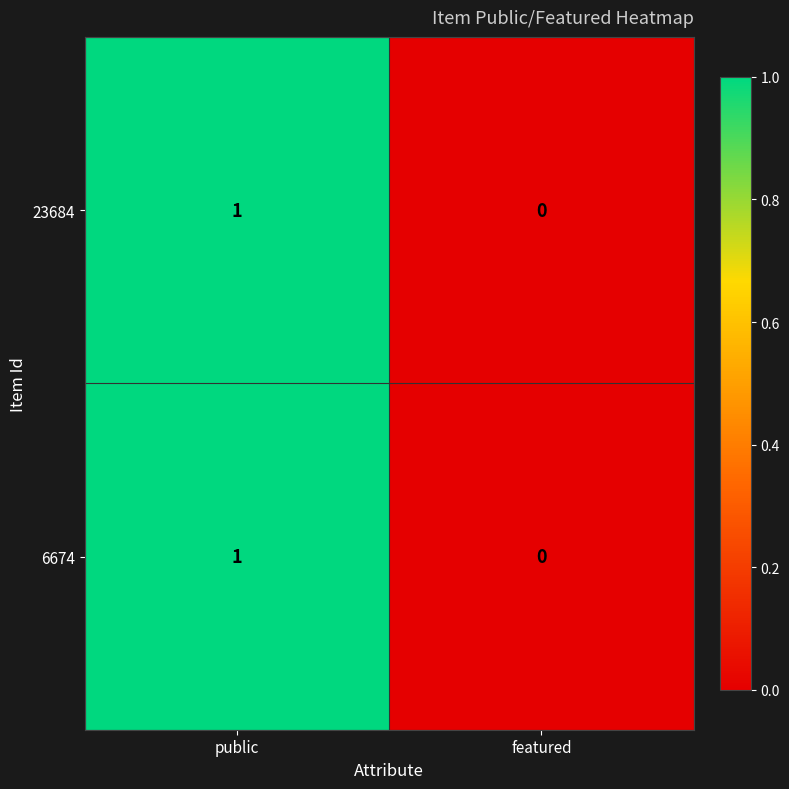

Which category has the lowest value in the 23684 series?

featured